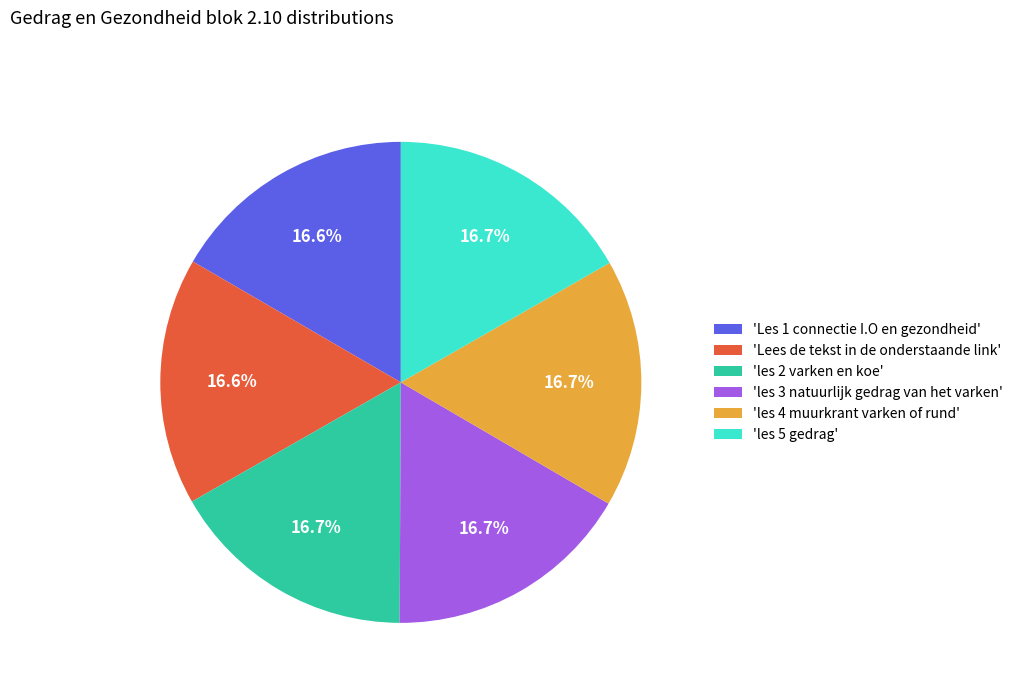

What percentage is NOT represented by 'les 4 muurkrant varken of rund'?

83.3%